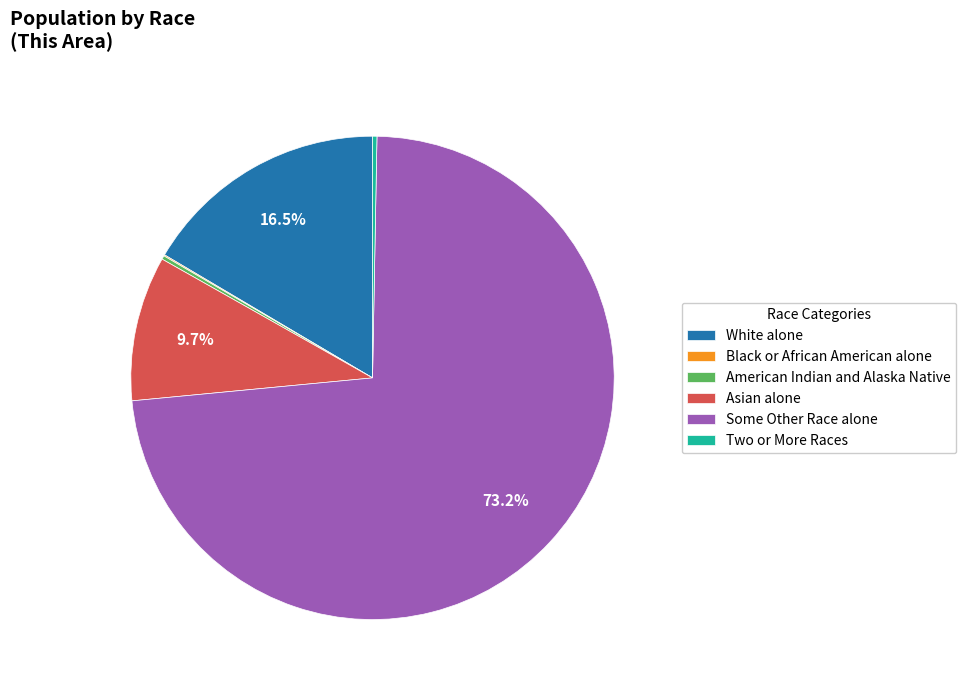

Does Two or More Races represent more than half of the total?

No